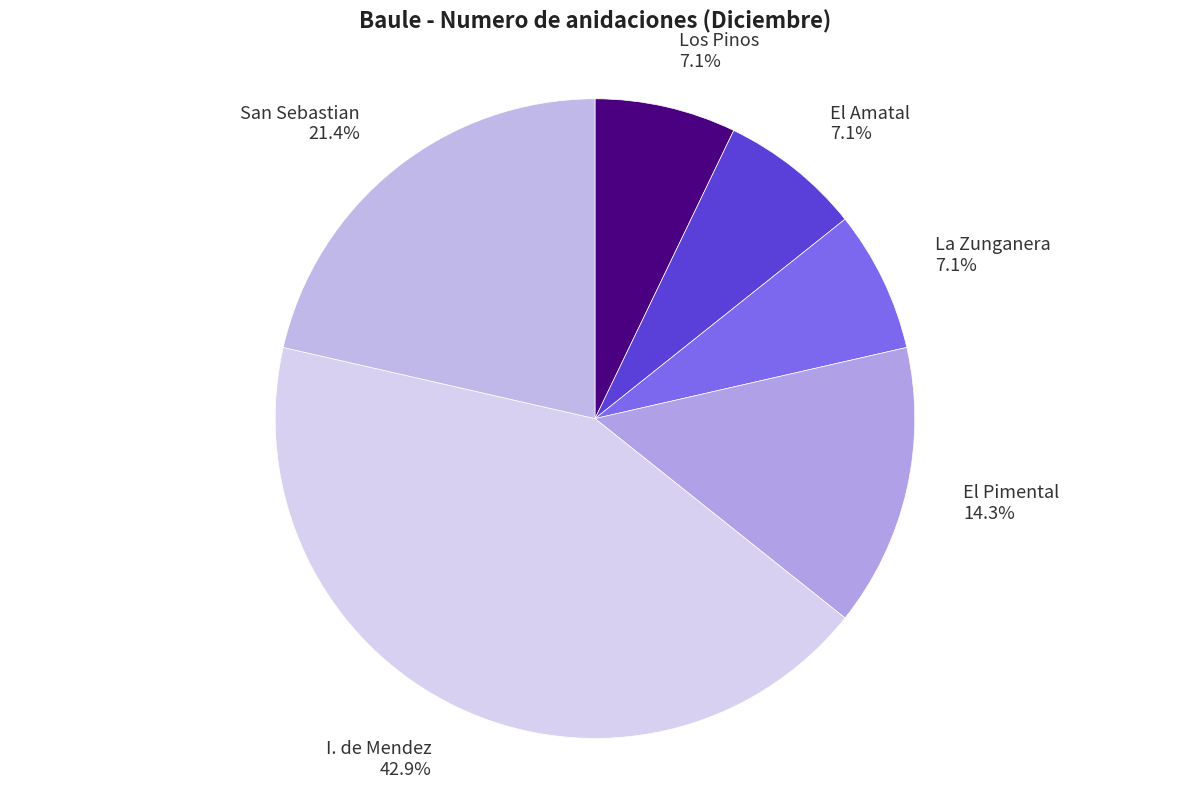

How many segments does this pie chart have?

6